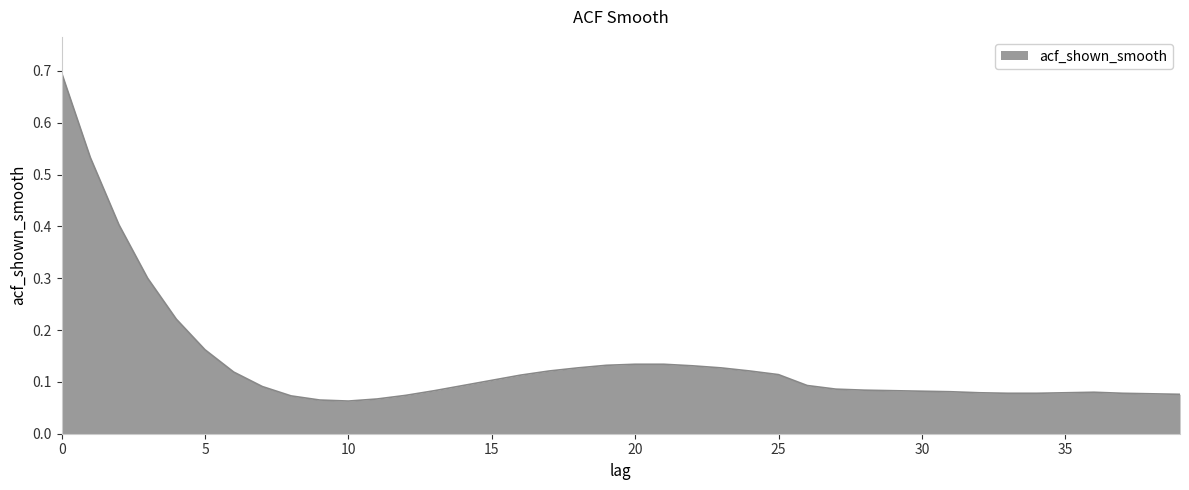

What is the difference between the maximum and minimum values?

0.6